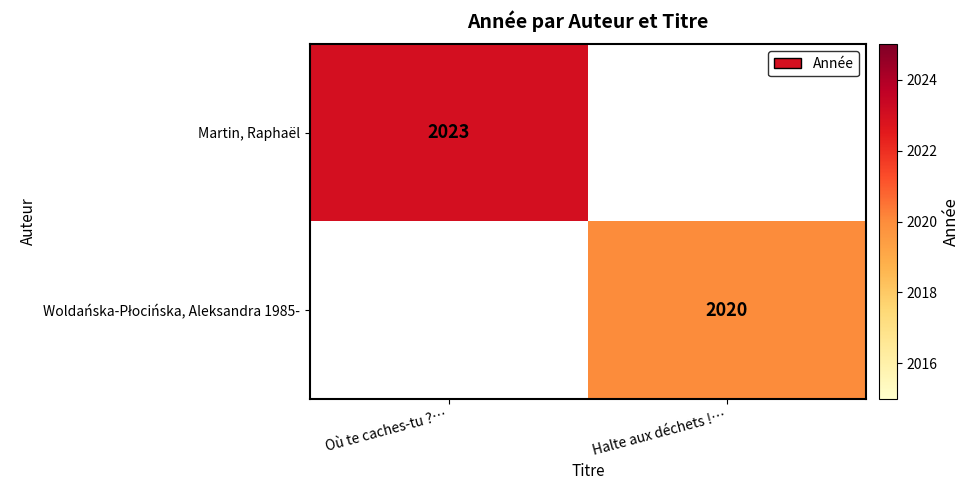

At how many categories does at least one series exceed 2020?

1